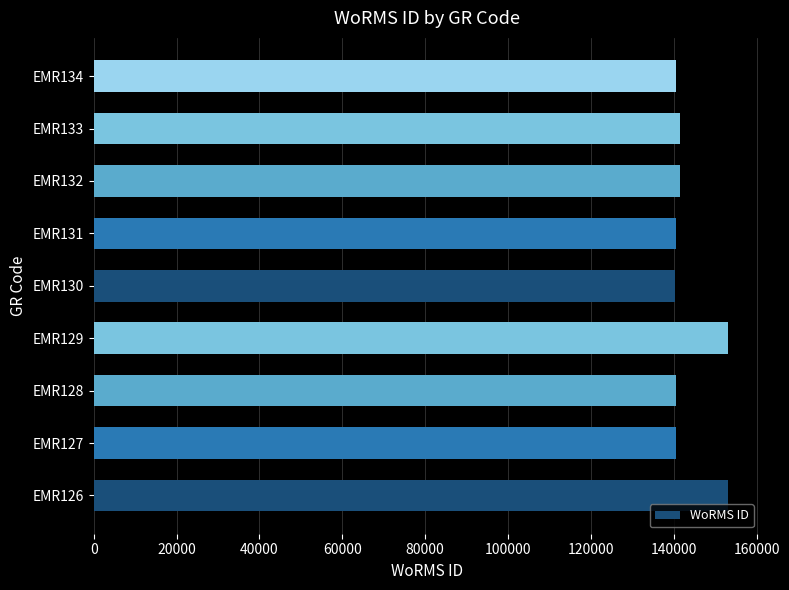

What is the average value?

143537